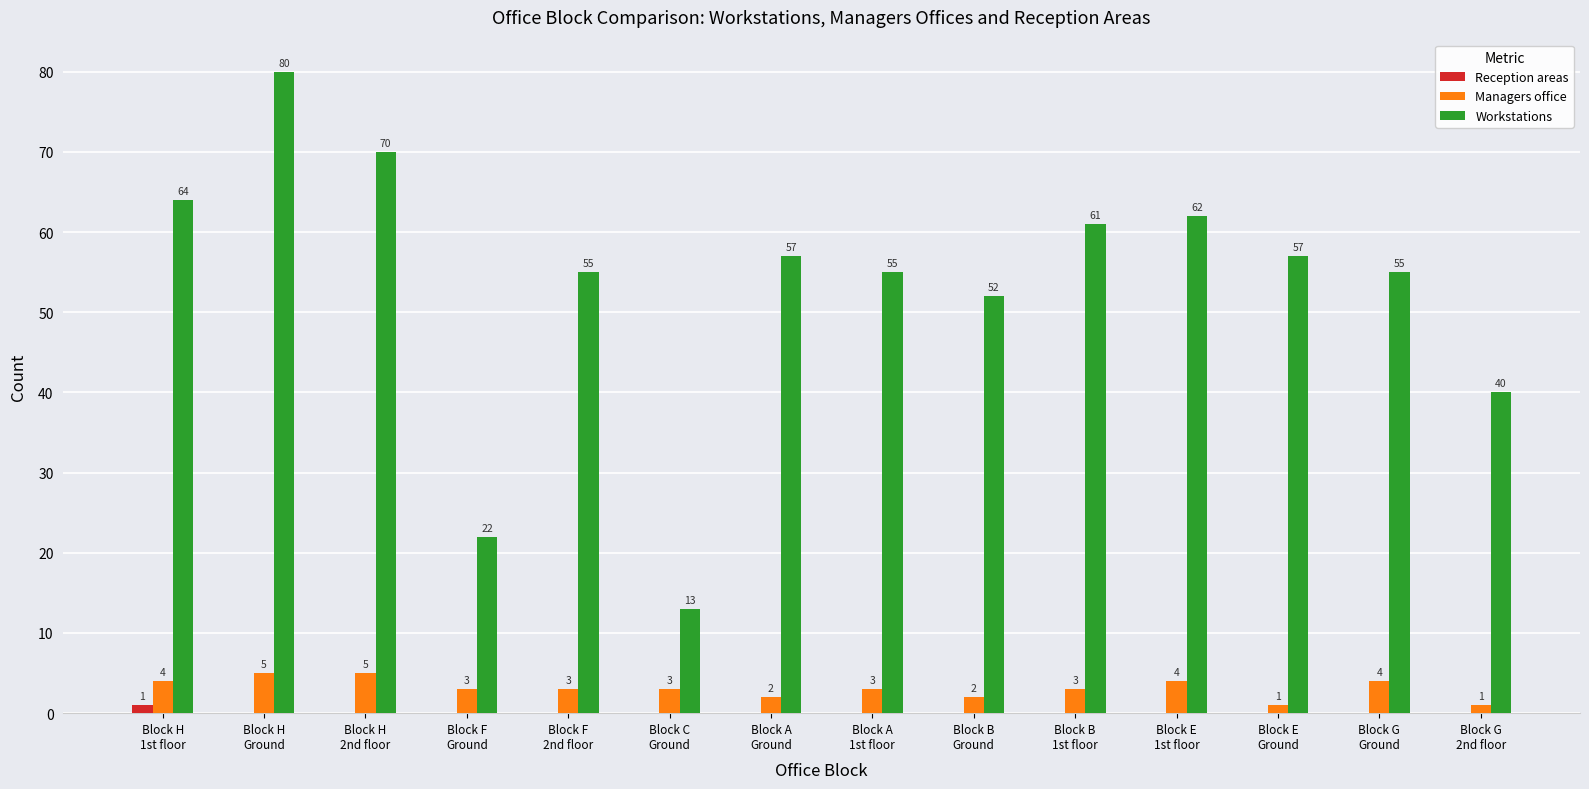

What is the sum of all Reception areas values?

1